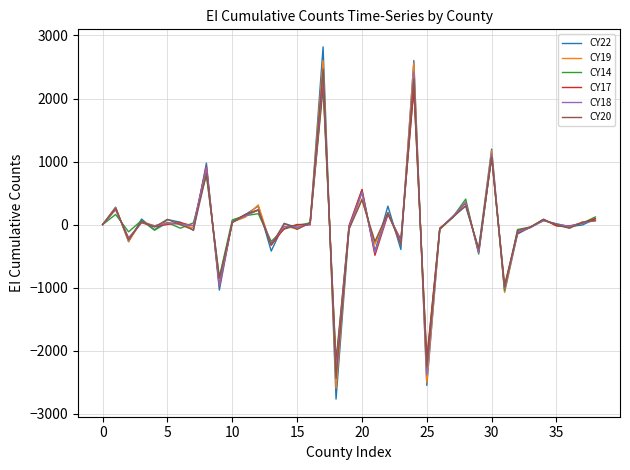

True or false: CY18 has more than 0 interior local peaks.

True